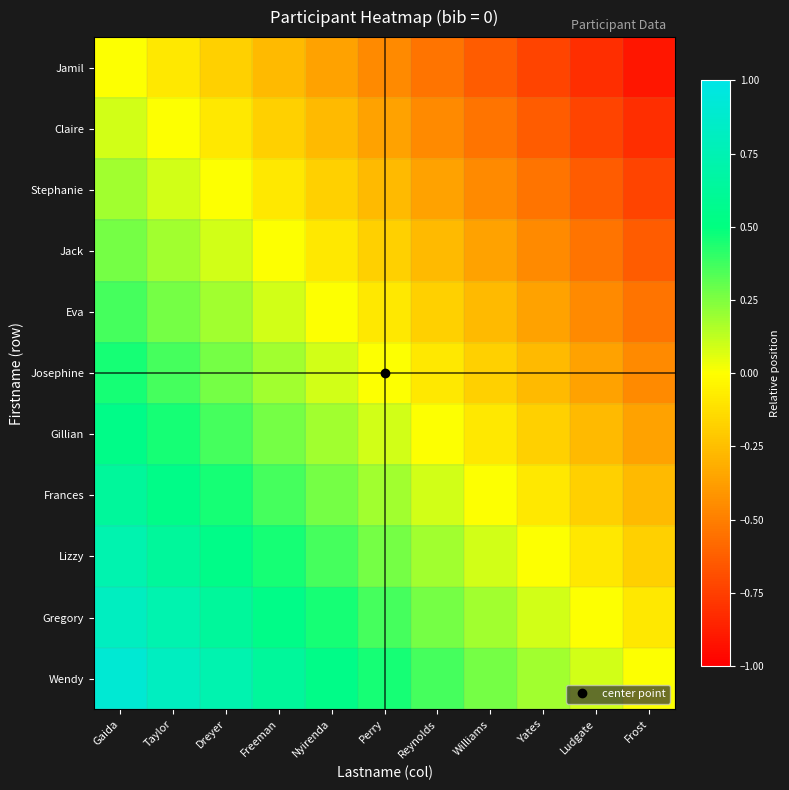

Reading right to left, list all the values displayed in this chart.

Jamil: Frost=-0.9	Ludgate=-0.8	Yates=-0.7	Williams=-0.6	Reynolds=-0.5	Perry=-0.5	Nyirenda=-0.4	Freeman=-0.3	Dreyer=-0.2	Taylor=-0.1	Gaida=0.0
Claire: Frost=-0.8	Ludgate=-0.7	Yates=-0.6	Williams=-0.5	Reynolds=-0.5	Perry=-0.4	Nyirenda=-0.3	Freeman=-0.2	Dreyer=-0.1	Taylor=0.0	Gaida=0.1
Stephanie: Frost=-0.7	Ludgate=-0.6	Yates=-0.5	Williams=-0.5	Reynolds=-0.4	Perry=-0.3	Nyirenda=-0.2	Freeman=-0.1	Dreyer=0.0	Taylor=0.1	Gaida=0.2
Jack: Frost=-0.6	Ludgate=-0.5	Yates=-0.5	Williams=-0.4	Reynolds=-0.3	Perry=-0.2	Nyirenda=-0.1	Freeman=0.0	Dreyer=0.1	Taylor=0.2	Gaida=0.3
Eva: Frost=-0.5	Ludgate=-0.5	Yates=-0.4	Williams=-0.3	Reynolds=-0.2	Perry=-0.1	Nyirenda=0.0	Freeman=0.1	Dreyer=0.2	Taylor=0.3	Gaida=0.4
Josephine: Frost=-0.5	Ludgate=-0.4	Yates=-0.3	Williams=-0.2	Reynolds=-0.1	Perry=0.0	Nyirenda=0.1	Freeman=0.2	Dreyer=0.3	Taylor=0.4	Gaida=0.5
Gillian: Frost=-0.4	Ludgate=-0.3	Yates=-0.2	Williams=-0.1	Reynolds=0.0	Perry=0.1	Nyirenda=0.2	Freeman=0.3	Dreyer=0.4	Taylor=0.5	Gaida=0.5
Frances: Frost=-0.3	Ludgate=-0.2	Yates=-0.1	Williams=0.0	Reynolds=0.1	Perry=0.2	Nyirenda=0.3	Freeman=0.4	Dreyer=0.5	Taylor=0.5	Gaida=0.6
Lizzy: Frost=-0.2	Ludgate=-0.1	Yates=0.0	Williams=0.1	Reynolds=0.2	Perry=0.3	Nyirenda=0.4	Freeman=0.5	Dreyer=0.5	Taylor=0.6	Gaida=0.7
Gregory: Frost=-0.1	Ludgate=0.0	Yates=0.1	Williams=0.2	Reynolds=0.3	Perry=0.4	Nyirenda=0.5	Freeman=0.5	Dreyer=0.6	Taylor=0.7	Gaida=0.8
Wendy: Frost=0.0	Ludgate=0.1	Yates=0.2	Williams=0.3	Reynolds=0.4	Perry=0.5	Nyirenda=0.5	Freeman=0.6	Dreyer=0.7	Taylor=0.8	Gaida=0.9